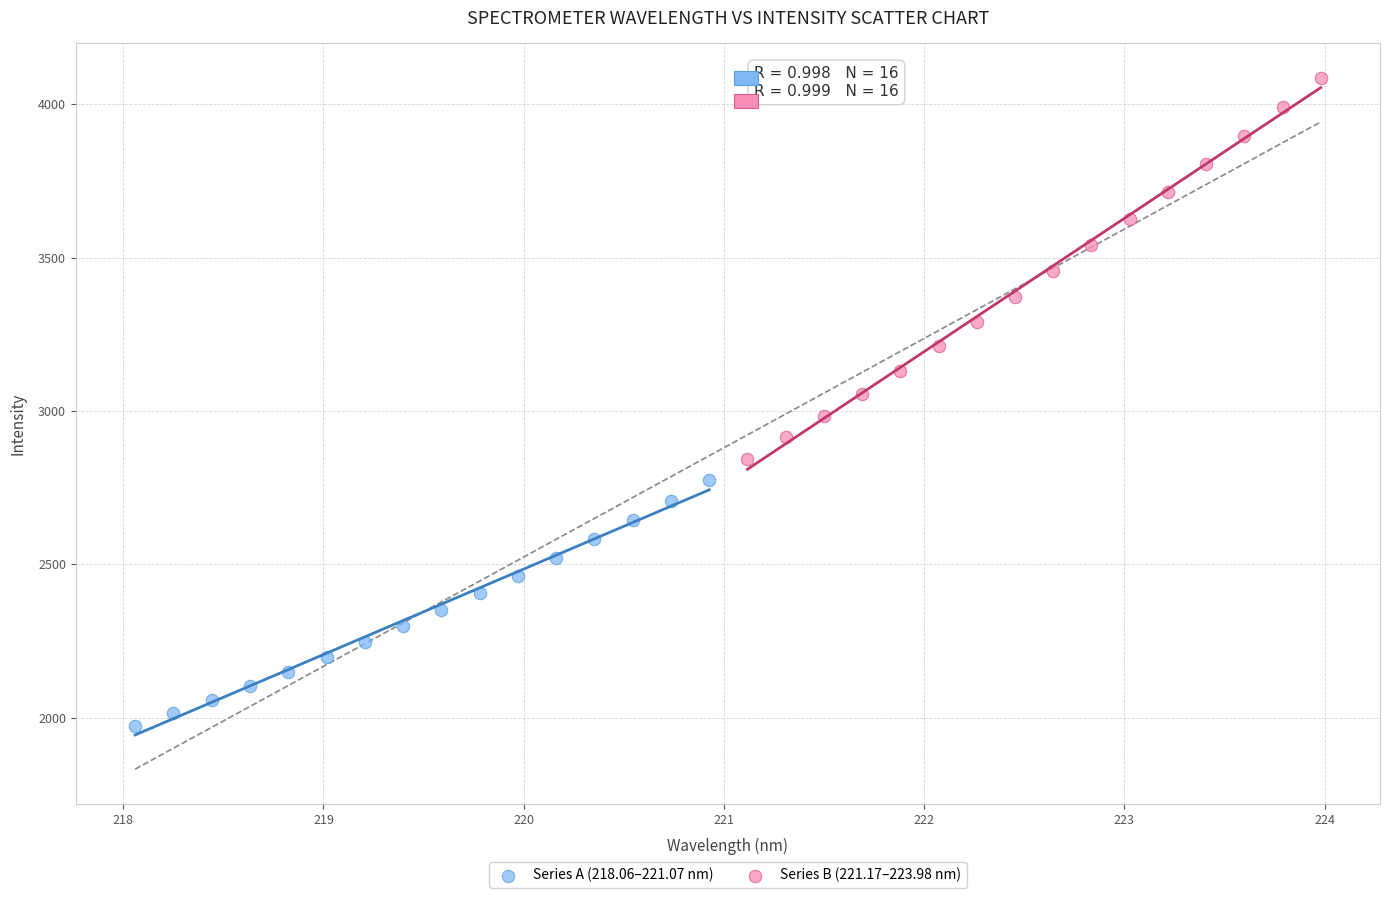

Which series contains the highest Y value?

Series B (221.17–223.98 nm)